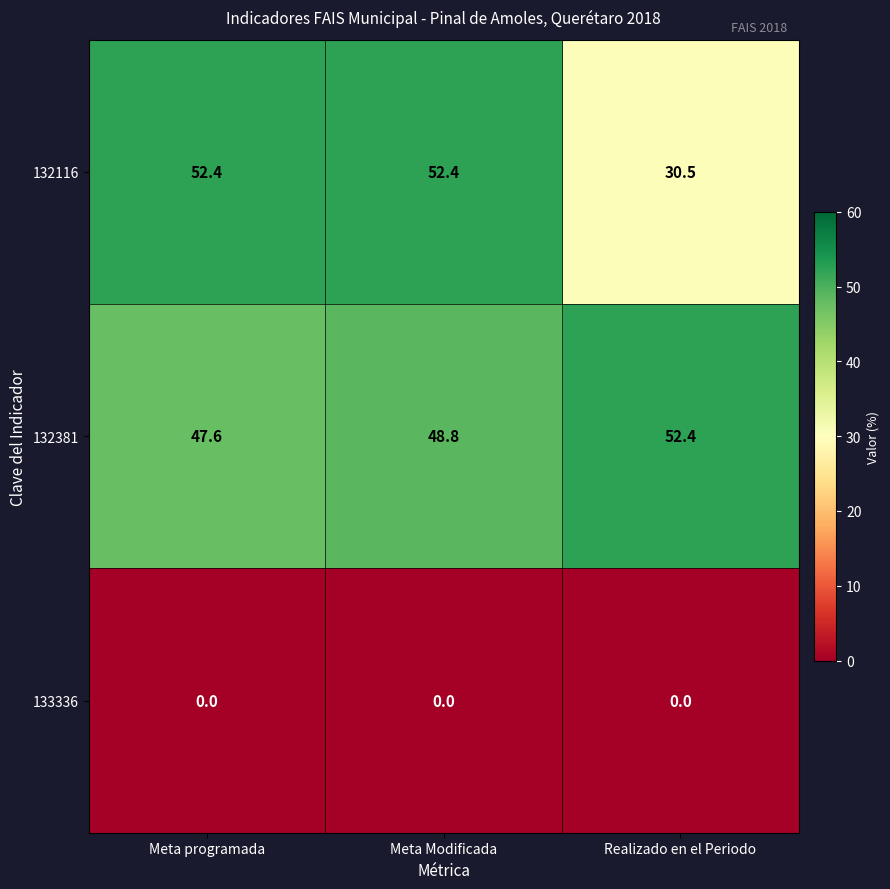

Which series changed the most between Meta Modificada and Realizado en el Periodo?

132116